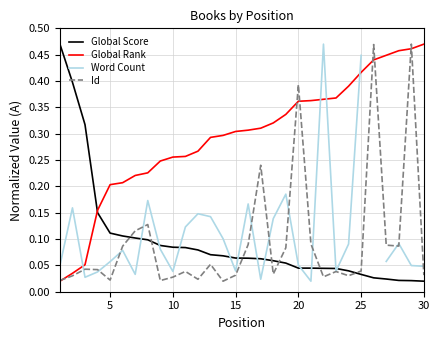

Which series has the widest spread of values?

Global Score